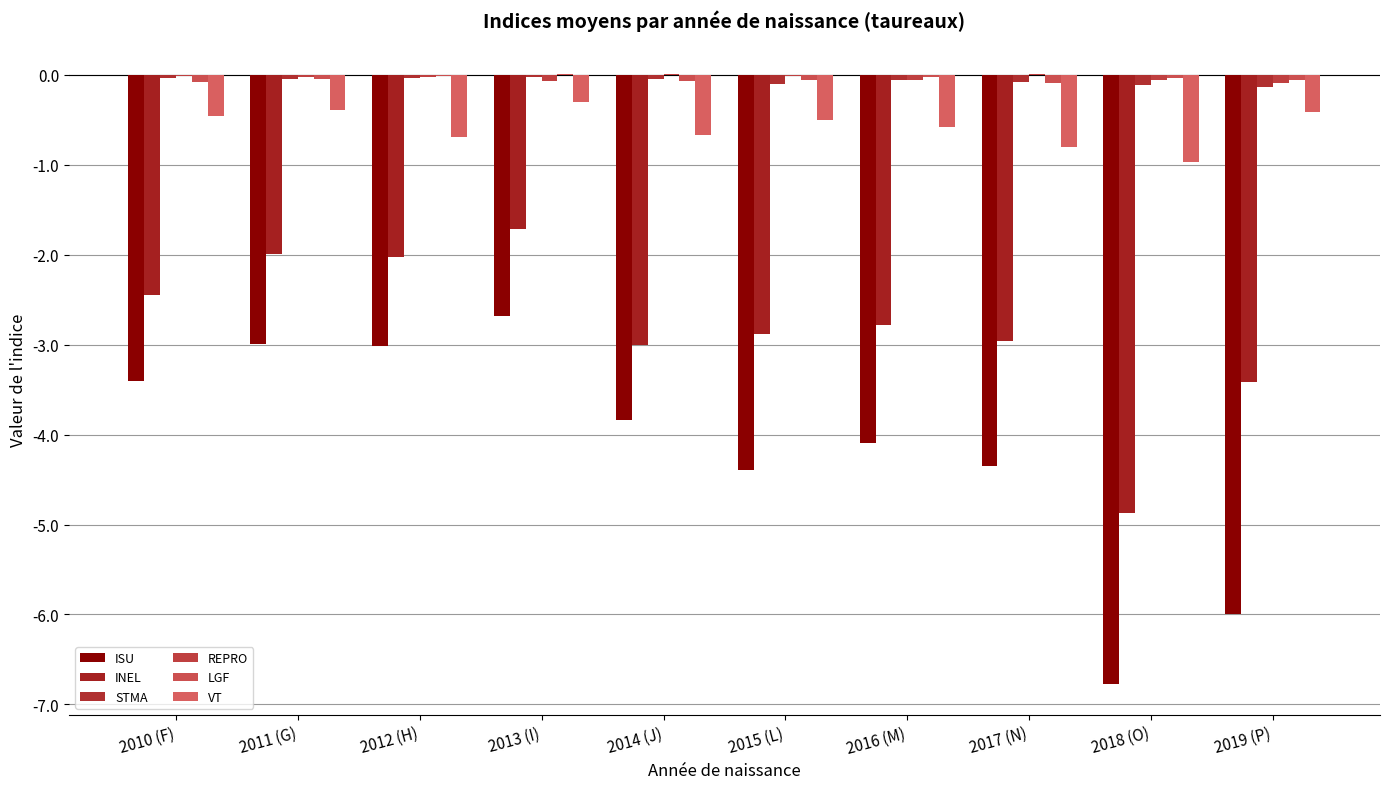

What are all the series names shown in the legend?

ISU, INEL, STMA, REPRO, LGF, VT